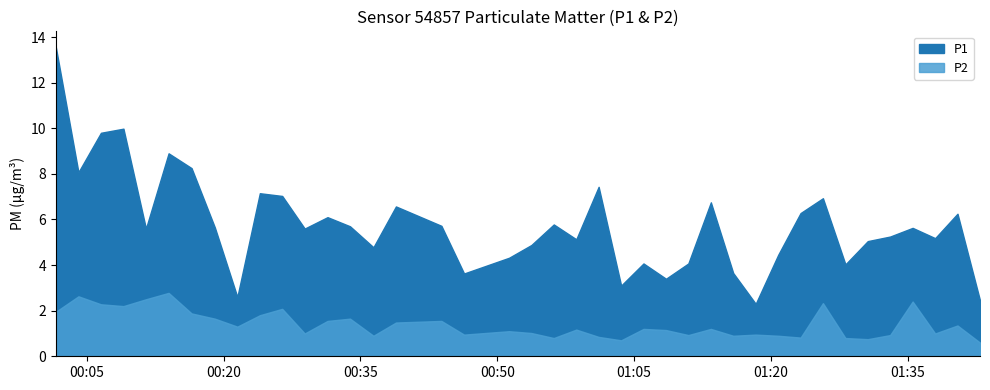

List the series in order of their peak value, lowest first.

P2, P1